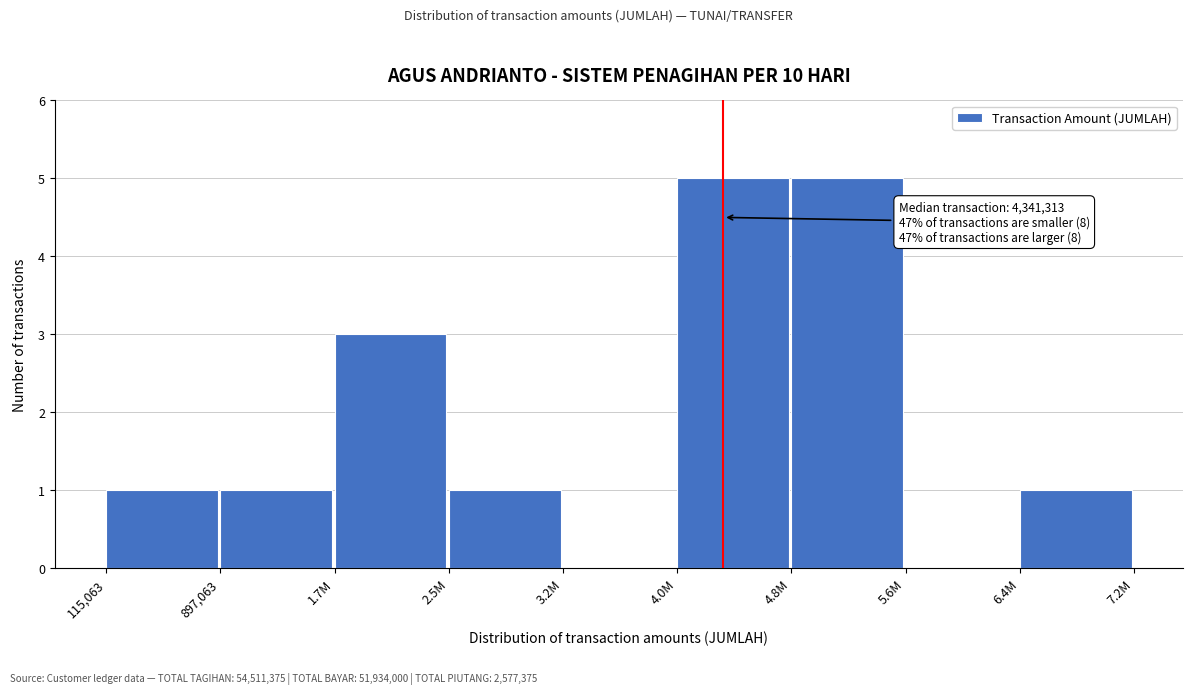

Reading left to right, transcribe all the data shown in this chart.

115,063=1	897,063=1	1.7M=3	2.5M=1	3.2M=0	4.0M=5	4.8M=5	5.6M=0	6.4M=1